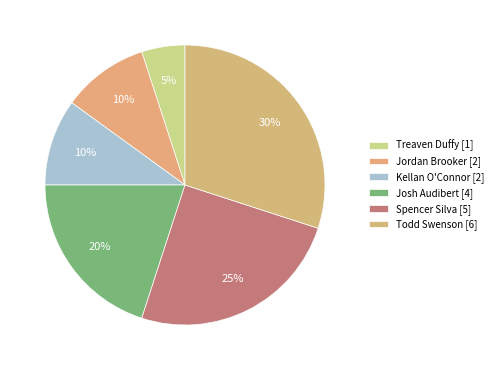

Count the number of slices in the pie.

6